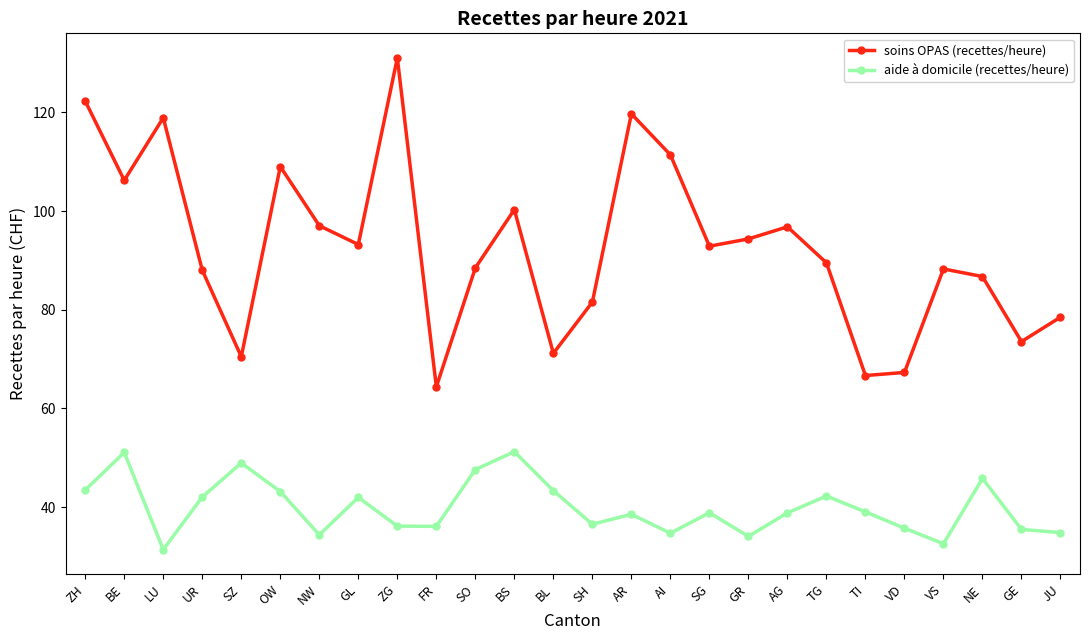

Is the value of aide à domicile (recettes/heure) at LU greater than the value of soins OPAS (recettes/heure) at ZH?

No